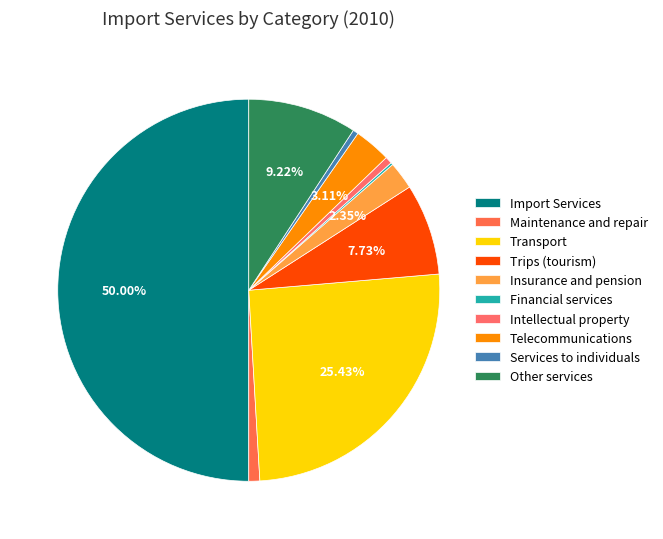

How many slices are in this pie chart?

10